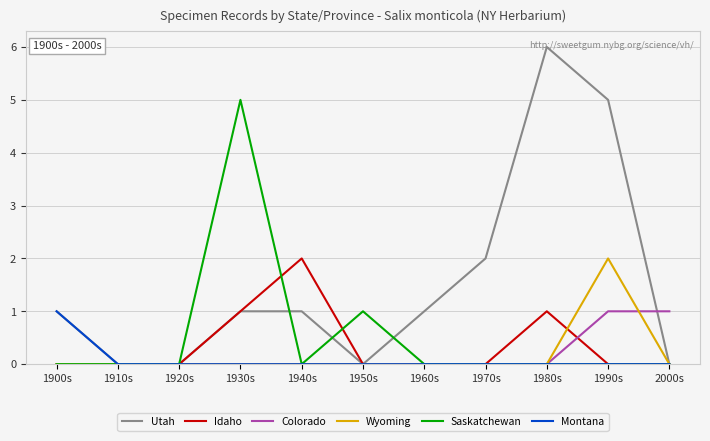

True or false: Wyoming has a value of 0 at 1960s.

True